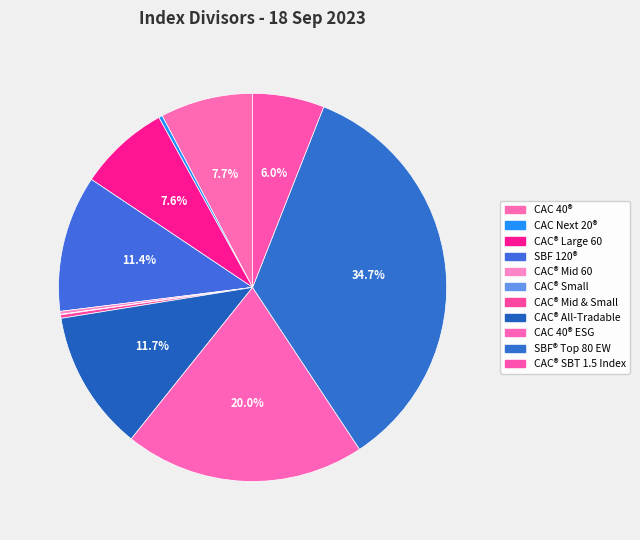

To the nearest percent, what is the average slice percentage?

9%